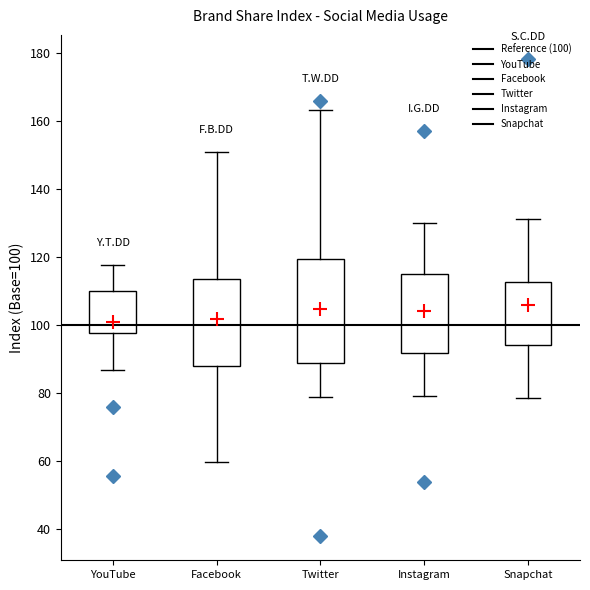

Where is the lower edge of the box for Instagram on the y-axis? The values are not printed on the chart, so give them approximately, as read against the axis.

92